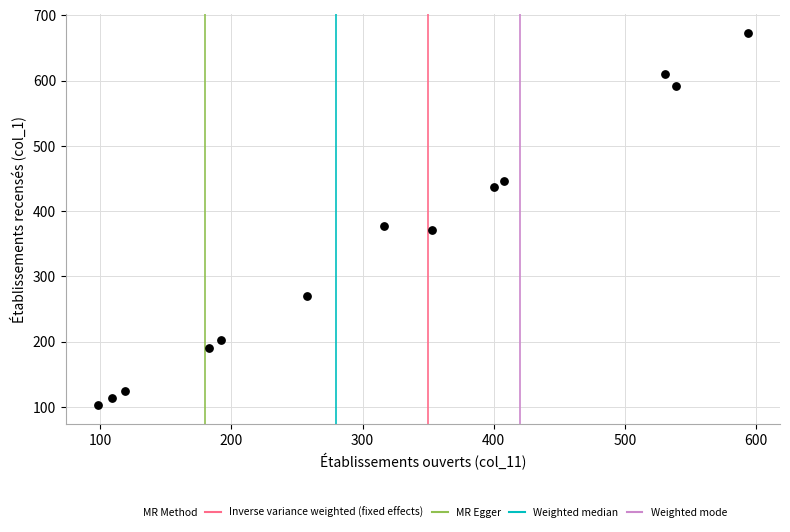

What is the range of Y values (max minus min)?

570.1